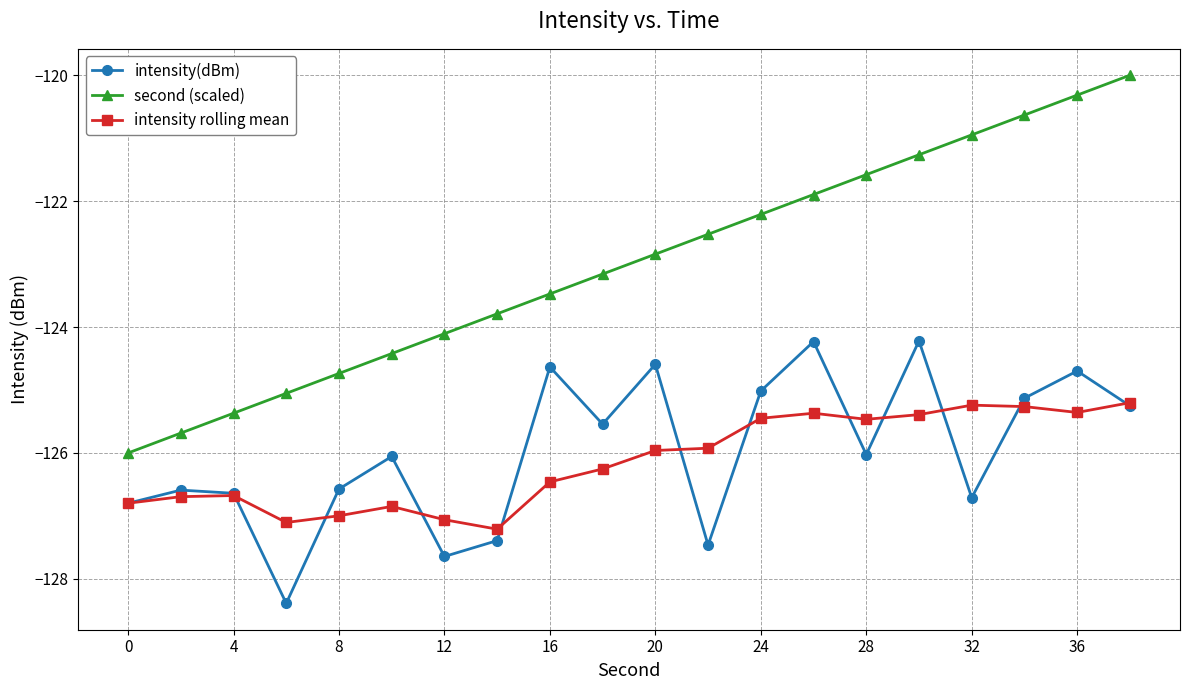

What is the difference between the second highest and second lowest values in the intensity rolling mean series?

1.9